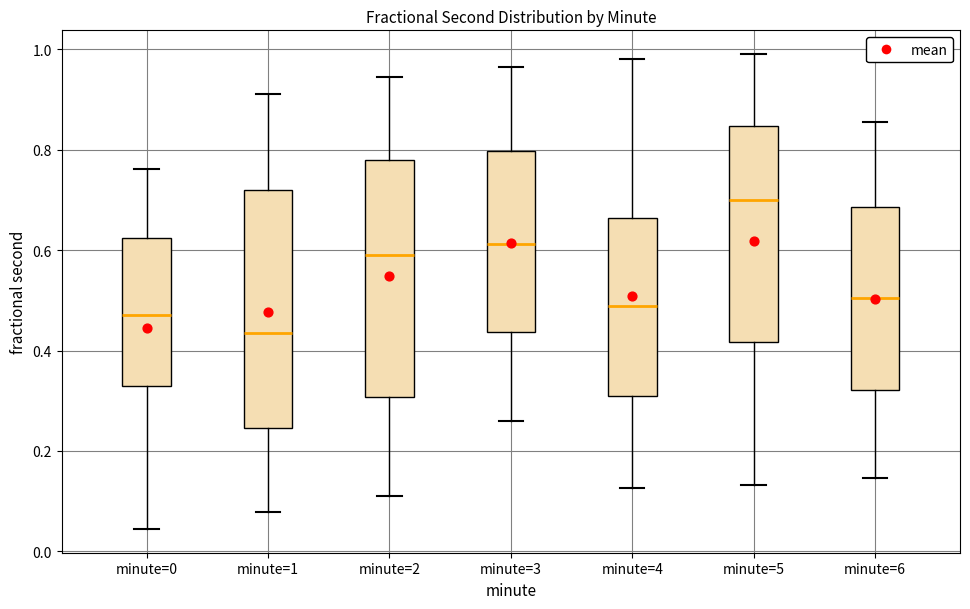

Reading left to right, transcribe this box plot: for each box, give where its median line is, the range the box spans, and where its two whiskers end, as read against the y-axis. The values are not printed on the chart, so give them approximately, as read against the axis.

minute=0: median 0.48, box 0.32 to 0.62, whiskers 0.04 to 0.76
minute=1: median 0.44, box 0.24 to 0.72, whiskers 0.08 to 0.92
minute=2: median 0.60, box 0.30 to 0.78, whiskers 0.10 to 0.94
minute=3: median 0.62, box 0.44 to 0.80, whiskers 0.26 to 0.96
minute=4: median 0.48, box 0.30 to 0.66, whiskers 0.12 to 0.98
minute=5: median 0.70, box 0.42 to 0.84, whiskers 0.14 to 1.00
minute=6: median 0.50, box 0.32 to 0.68, whiskers 0.14 to 0.86